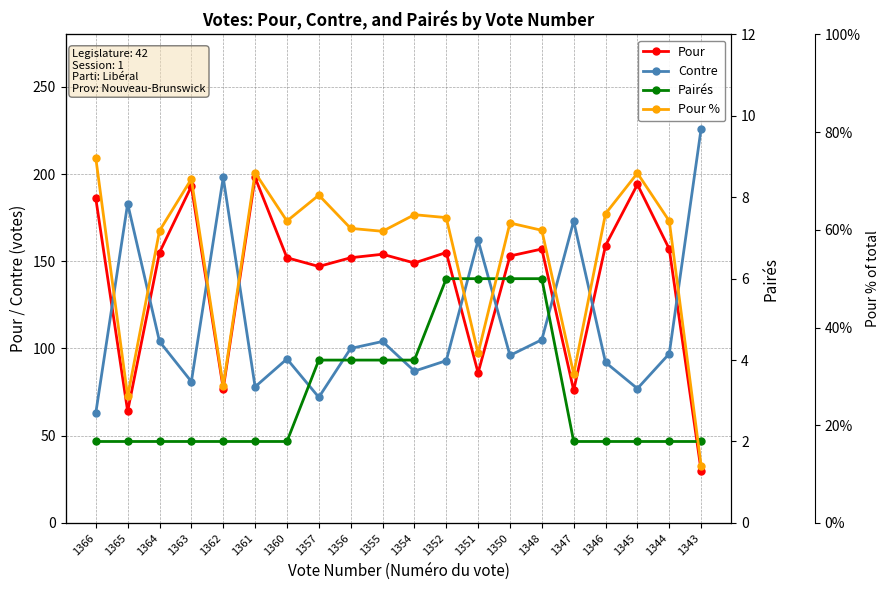

Reading left to right, list all the values displayed in this chart.

Pour: 1366=186.0	1365=64.0	1364=155.0	1363=193.0	1362=77.0	1361=198.0	1360=152.0	1357=147.0	1356=152.0	1355=154.0	1354=149.0	1352=155.0	1351=86.0	1350=153.0	1348=157.0	1347=76.0	1346=159.0	1345=194.0	1344=157.0	1343=30.0
Contre: 1366=63.0	1365=183.0	1364=104.0	1363=81.0	1362=198.0	1361=78.0	1360=94.0	1357=72.0	1356=100.0	1355=104.0	1354=87.0	1352=93.0	1351=162.0	1350=96.0	1348=105.0	1347=173.0	1346=92.0	1345=77.0	1344=97.0	1343=226.0
Pairés: 1366=2.0	1365=2.0	1364=2.0	1363=2.0	1362=2.0	1361=2.0	1360=2.0	1357=4.0	1356=4.0	1355=4.0	1354=4.0	1352=6.0	1351=6.0	1350=6.0	1348=6.0	1347=2.0	1346=2.0	1345=2.0	1344=2.0	1343=2.0
Pour %: 1366=74.7	1365=25.9	1364=59.8	1363=70.4	1362=28.0	1361=71.7	1360=61.8	1357=67.1	1356=60.3	1355=59.7	1354=63.1	1352=62.5	1351=34.7	1350=61.4	1348=59.9	1347=30.5	1346=63.3	1345=71.6	1344=61.8	1343=11.7